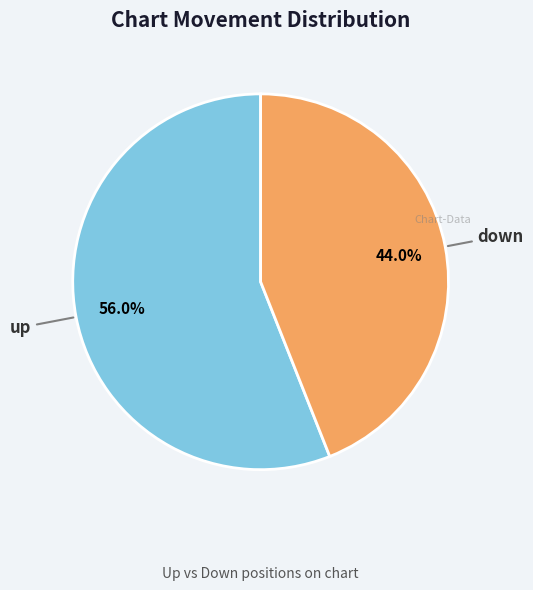

Is the sum of up and down greater than half?

Yes